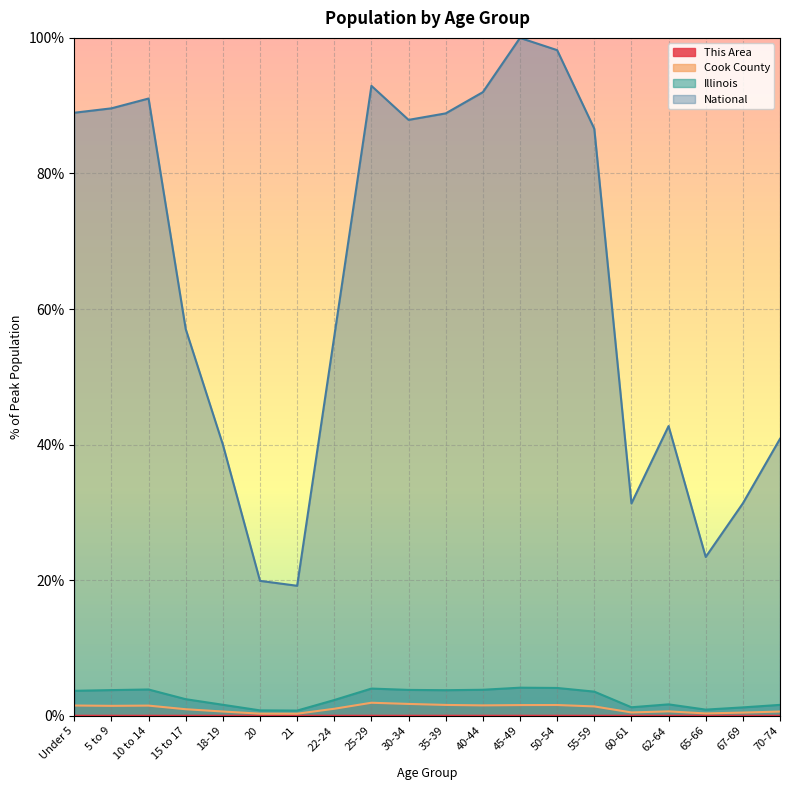

Reading right to left, what are all the values shown in this chart?

This Area: 70-74=0.0	67-69=0.0	65-66=0.0	62-64=0.0	60-61=0.0	55-59=0.0	50-54=0.0	45-49=0.0	40-44=0.0	35-39=0.0	30-34=0.0	25-29=0.0	22-24=0.0	21=0.0	20=0.0	18-19=0.0	15 to 17=0.0	10 to 14=0.0	5 to 9=0.0	Under 5=0.0
Cook County: 70-74=0.6	67-69=0.5	65-66=0.3	62-64=0.6	60-61=0.5	55-59=1.4	50-54=1.6	45-49=1.6	40-44=1.5	35-39=1.6	30-34=1.7	25-29=1.9	22-24=1.0	21=0.3	20=0.3	18-19=0.6	15 to 17=1.0	10 to 14=1.5	5 to 9=1.5	Under 5=1.5
Illinois: 70-74=1.6	67-69=1.2	65-66=0.9	62-64=1.7	60-61=1.3	55-59=3.6	50-54=4.1	45-49=4.1	40-44=3.8	35-39=3.8	30-34=3.8	25-29=4.0	22-24=2.3	21=0.8	20=0.8	18-19=1.6	15 to 17=2.4	10 to 14=3.9	5 to 9=3.8	Under 5=3.7
National: 70-74=40.9	67-69=31.3	65-66=23.4	62-64=42.7	60-61=31.3	55-59=86.6	50-54=98.2	45-49=100.0	40-44=92.0	35-39=88.9	30-34=87.9	25-29=92.9	22-24=56.0	21=19.2	20=19.9	18-19=40.0	15 to 17=57.0	10 to 14=91.1	5 to 9=89.6	Under 5=89.0